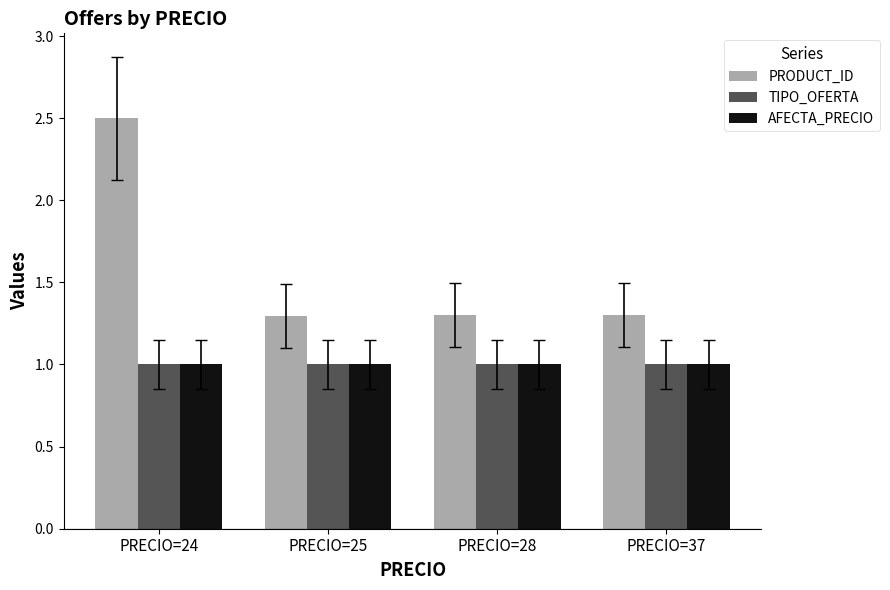

What is the sum of all TIPO_OFERTA values?

4.0